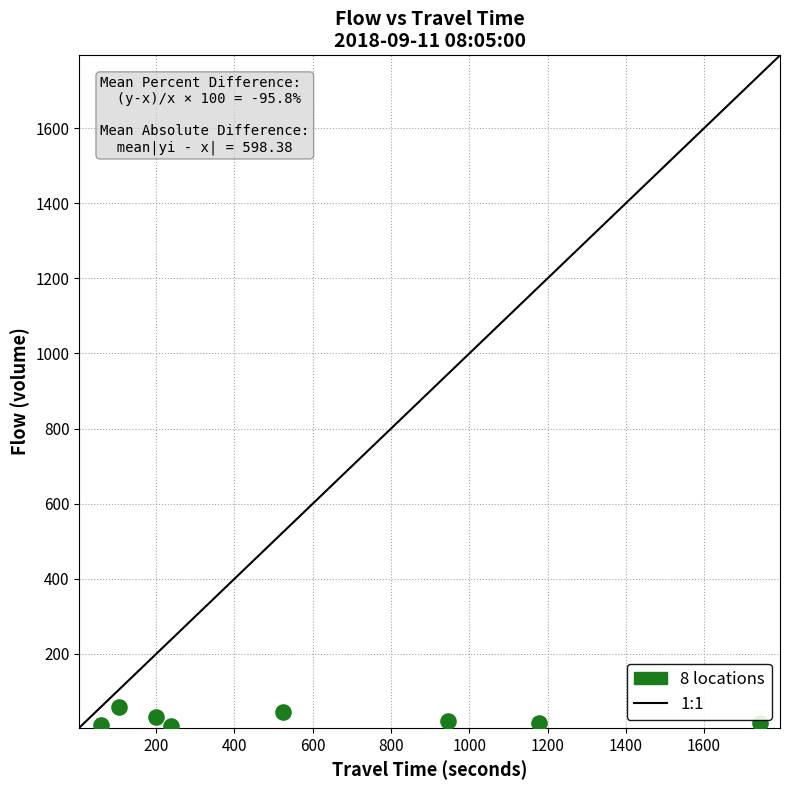

What is the average Y value?

26